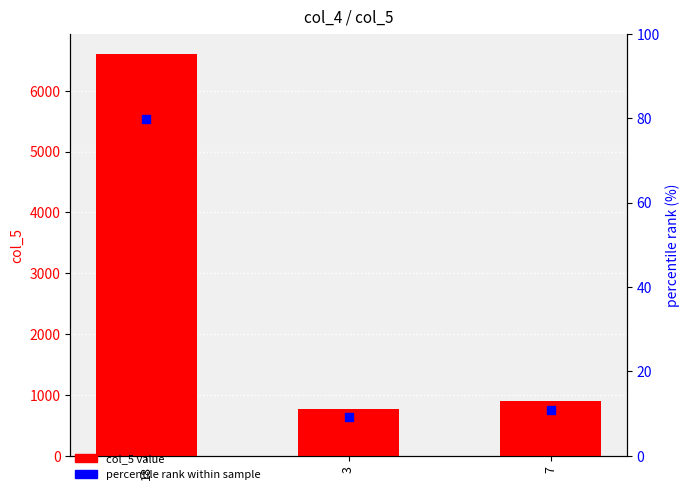

What are all the series names shown in the legend?

col_5 value, percentile rank